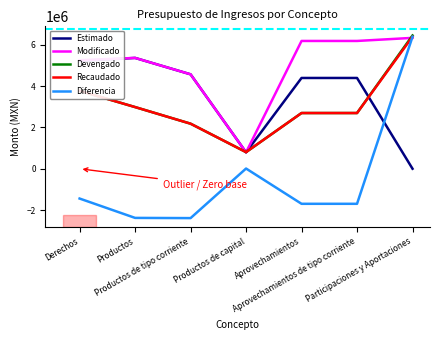

Which series has the widest spread of values?

Diferencia